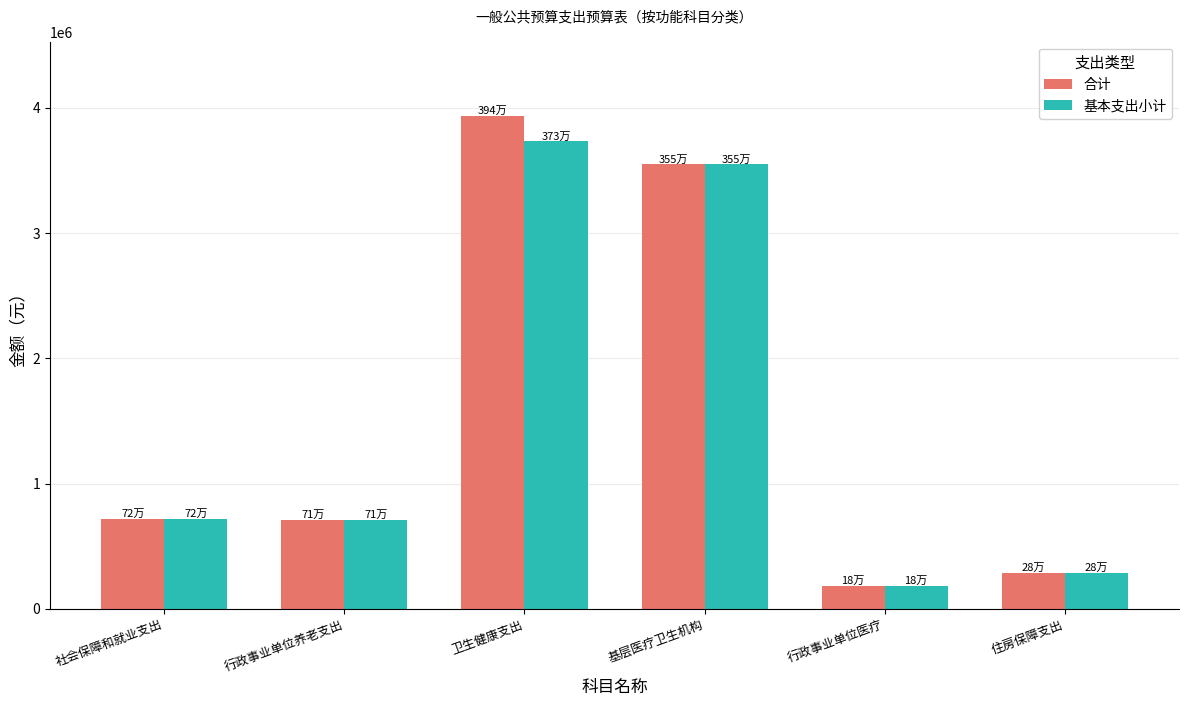

What is the label of the 3rd bar from the left?

卫生健康支出